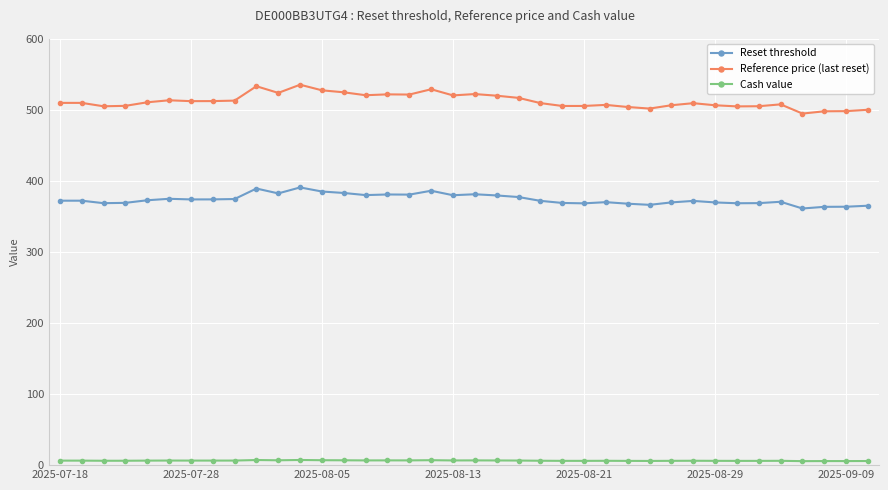

What is the value of the Reference price (last reset) point at the 37th from the left?

498.4